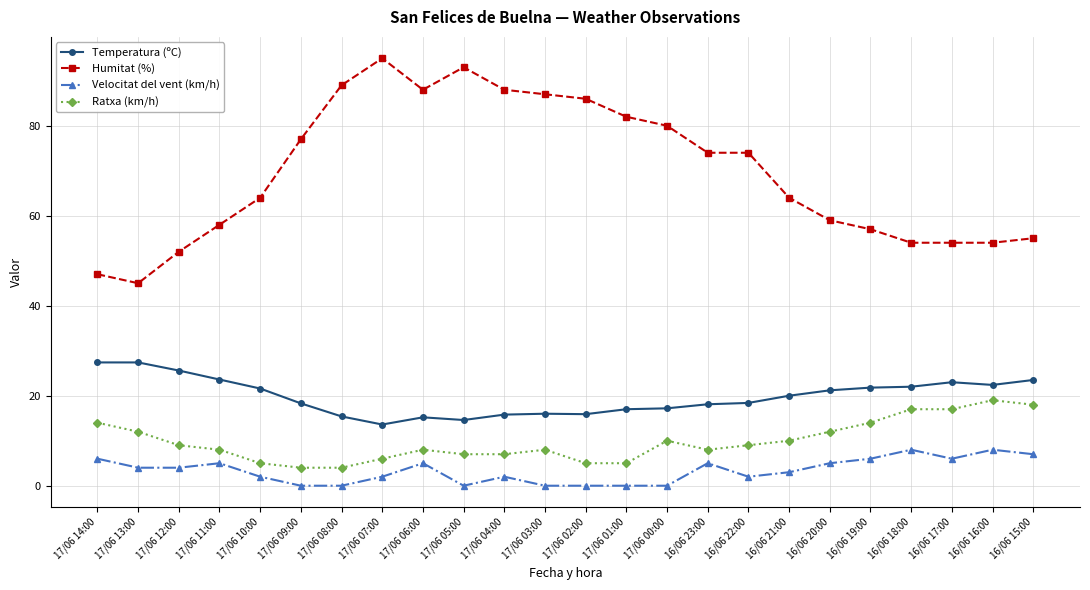

Rank the series at 16/06 17:00 from highest to lowest value.

Humitat (%), Temperatura (ºC), Ratxa (km/h), Velocitat del vent (km/h)